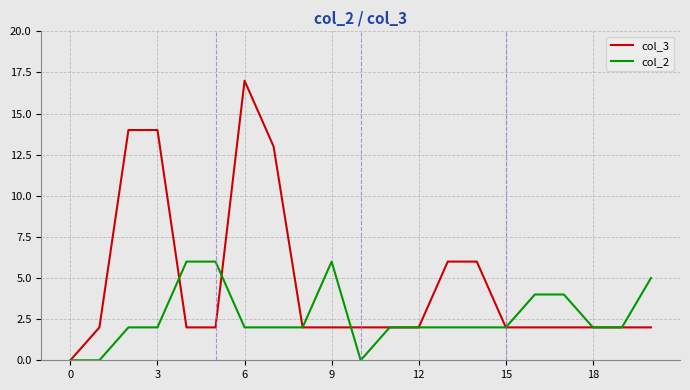

Reading left to right, extract all data points from this chart.

col_3: 0	2	14	14	2	2	17	13	2	2	2	2	2	6	6	2	2	2	2	2	2
col_2: 0	0	2	2	6	6	2	2	2	6	0	2	2	2	2	2	4	4	2	2	5